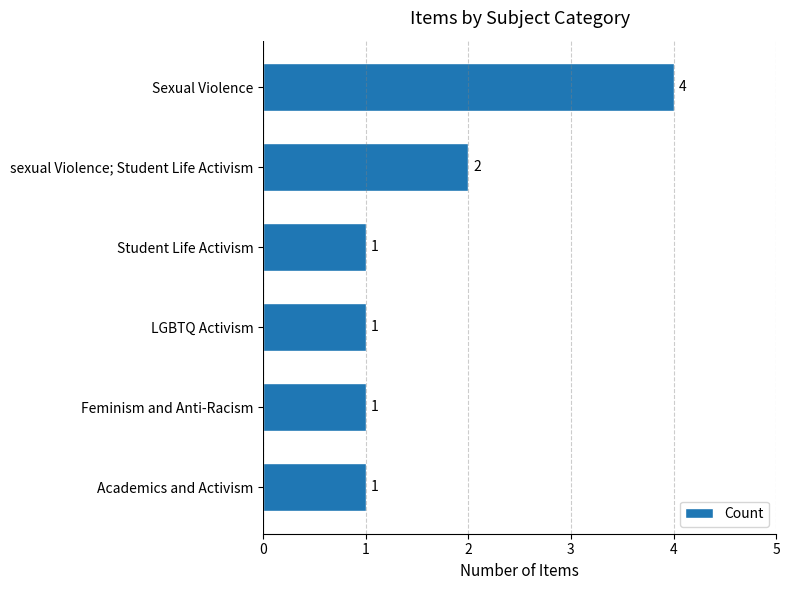

Reading bottom to top, list all the values displayed in this chart.

Academics and Activism=1	Feminism and Anti-Racism=1	LGBTQ Activism=1	Student Life Activism=1	sexual Violence; Student Life Activism=2	Sexual Violence=4